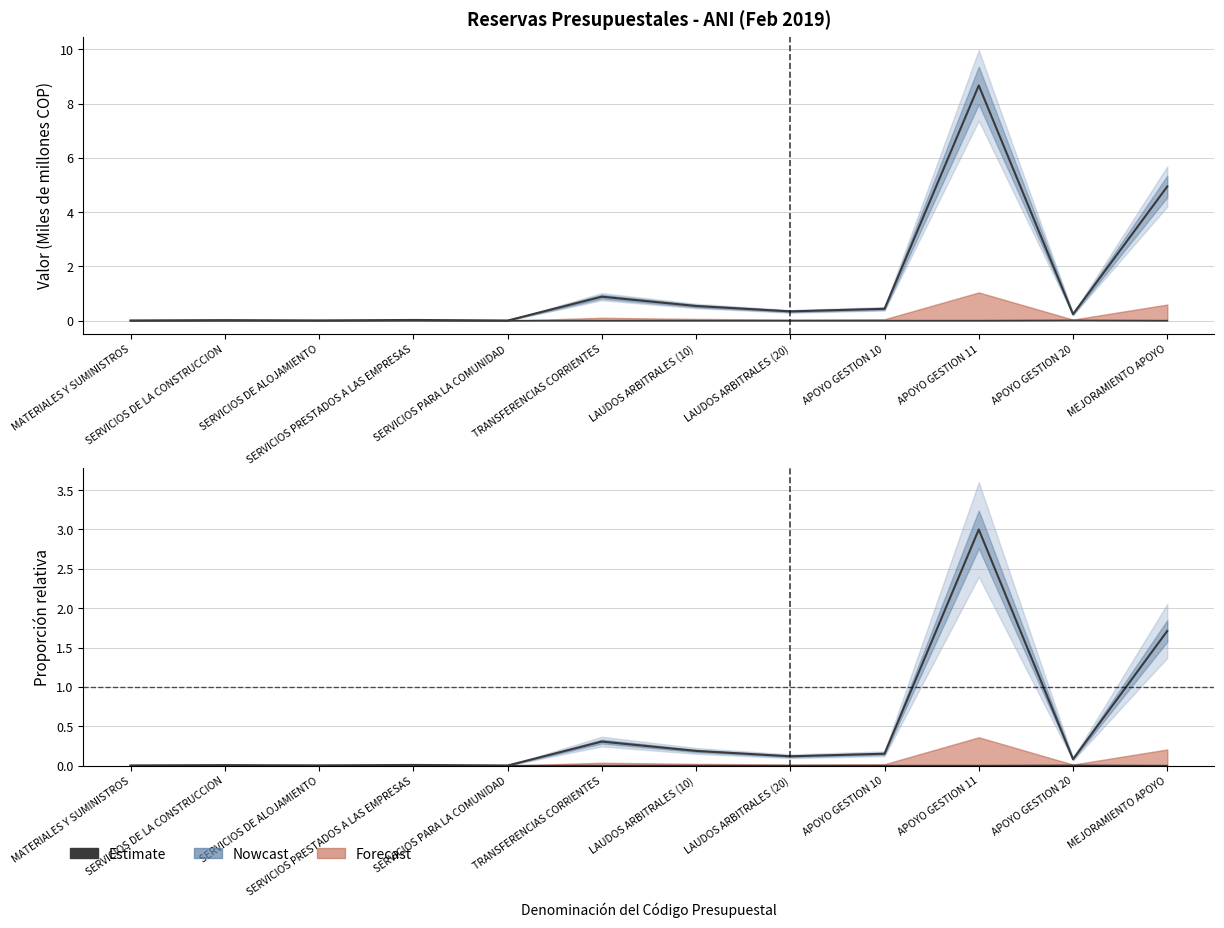

How many data points does each series have?

12